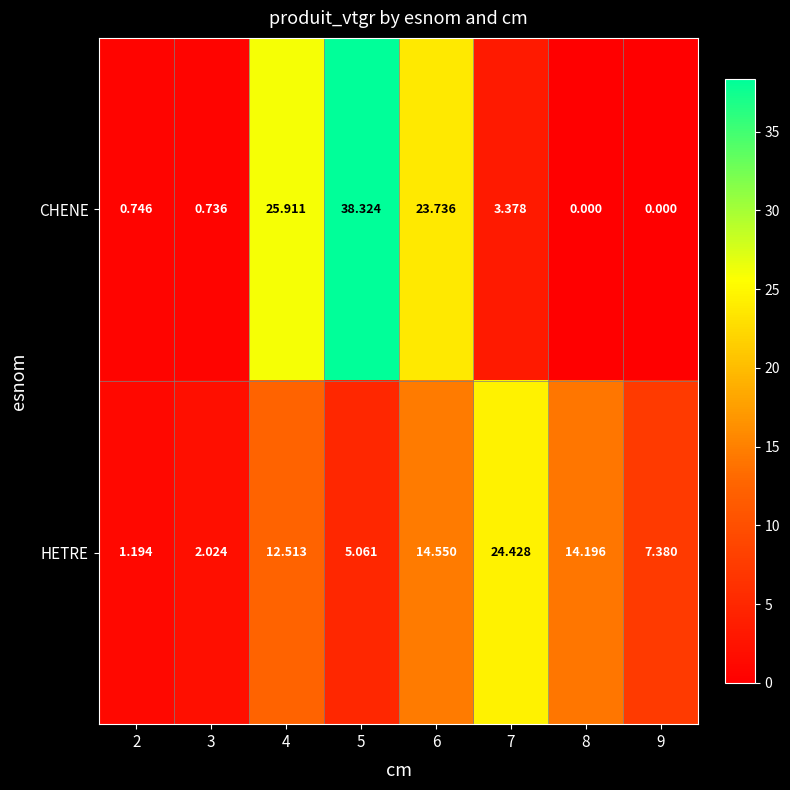

Rank the series by their maximum value, from lowest to highest.

HETRE, CHENE